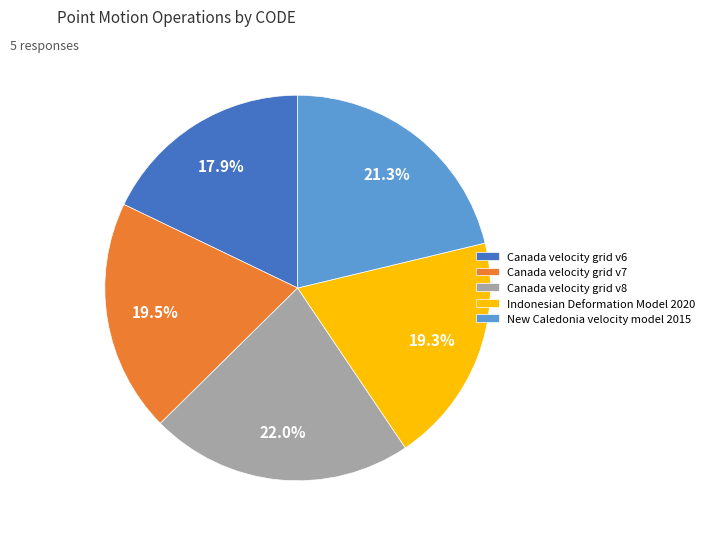

To the nearest percent, what is the difference between the Canada velocity grid v7 and New Caledonia velocity model 2015 slice percentages?

2%